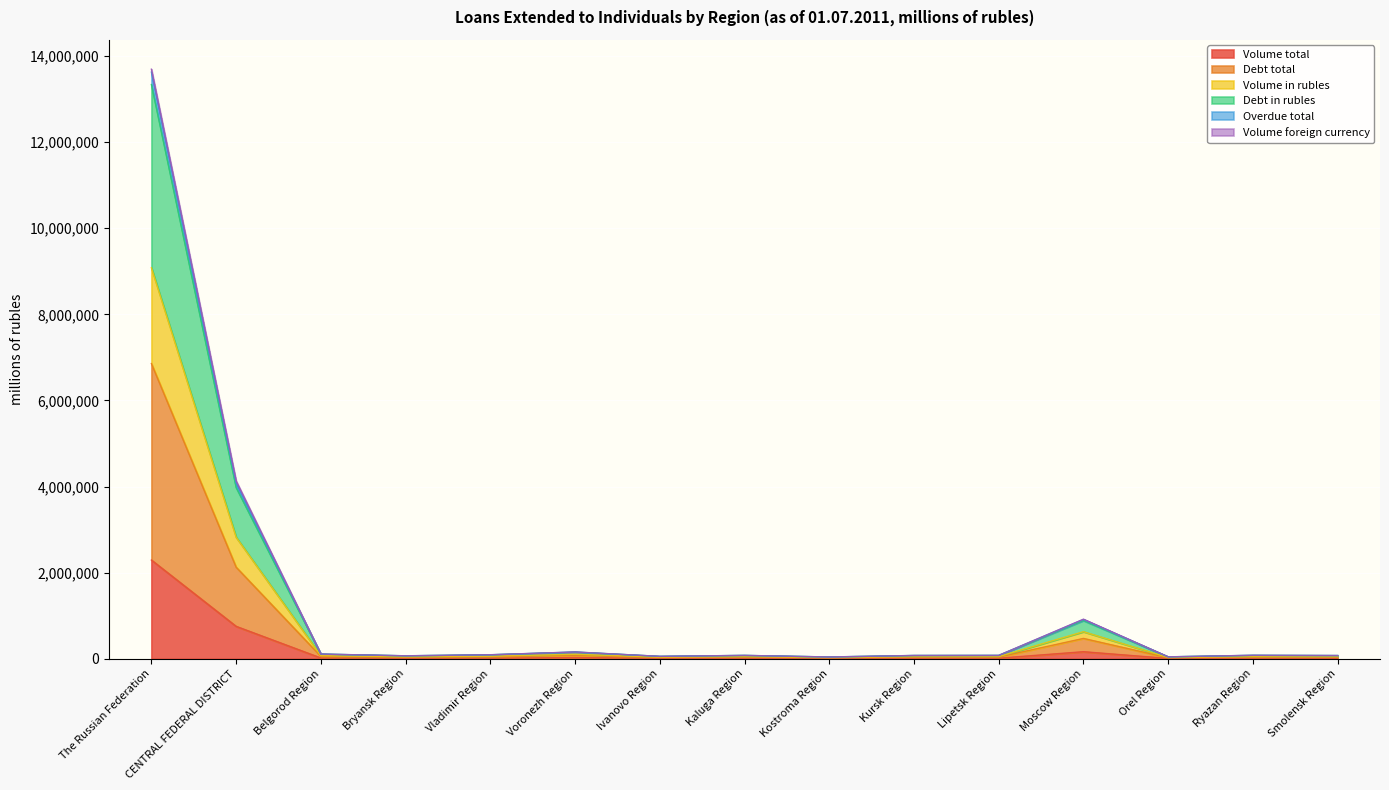

The Volume in rubles series shows 71037 at Belgorod Region. True or false?

True